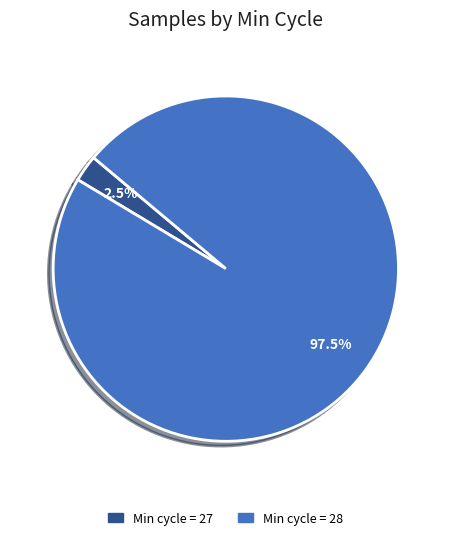

To the nearest percent, what is the average slice percentage?

50%